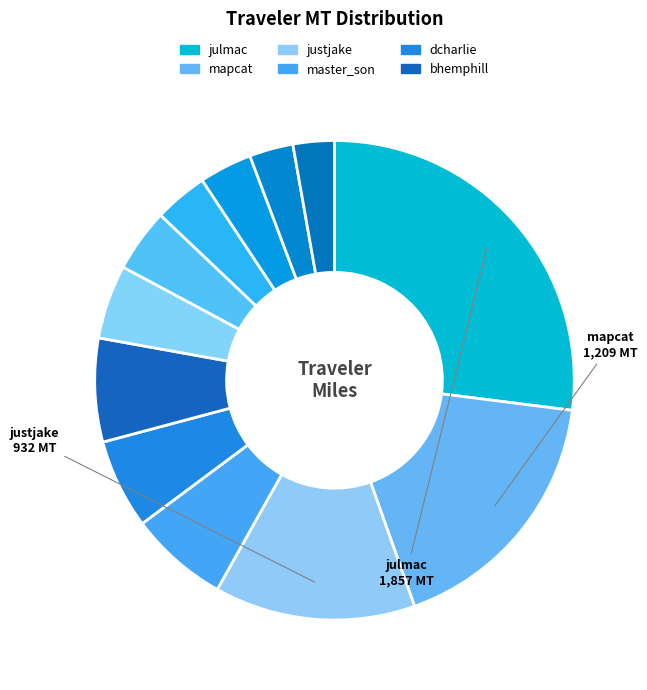

Count the number of slices in the pie.

12